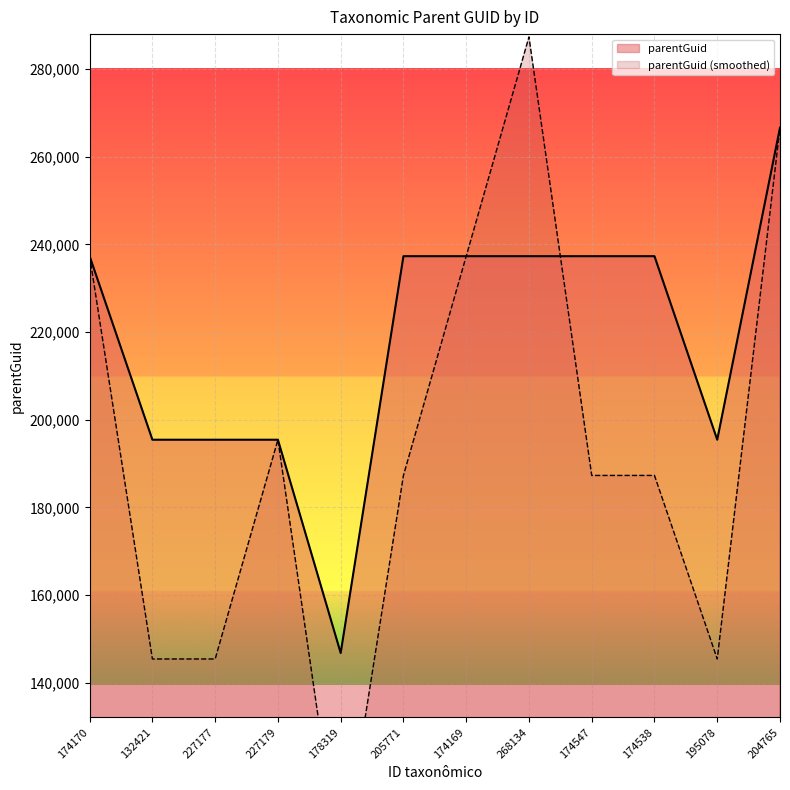

True or false: there are more than 2 points higher than both neighbors.

False